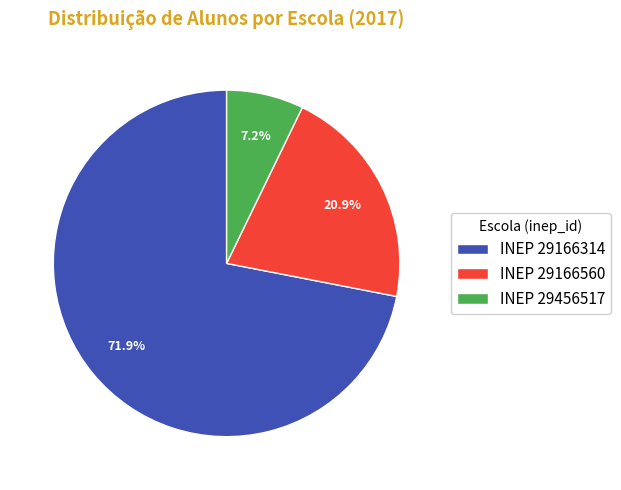

Is there any slice that represents more than half of the pie?

Yes